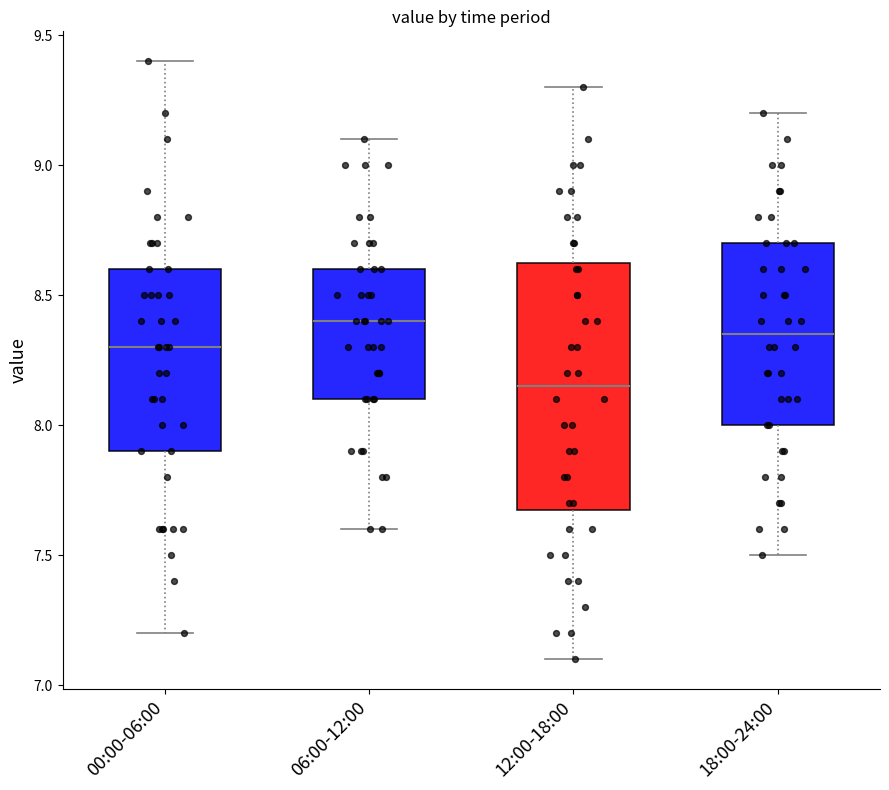

Comparing the boxes themselves (not the whiskers), which one is the tallest?

12:00-18:00